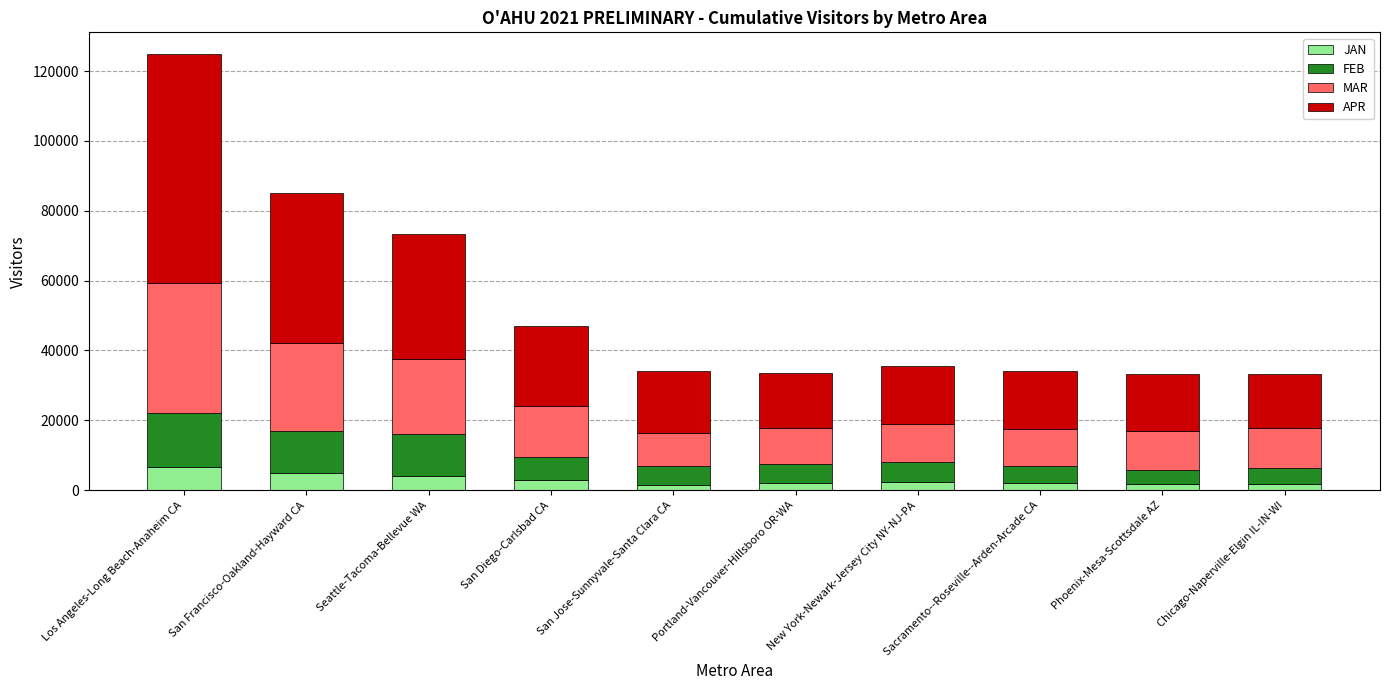

What is the difference between the maximum and second lowest values in the JAN series?

4920.9